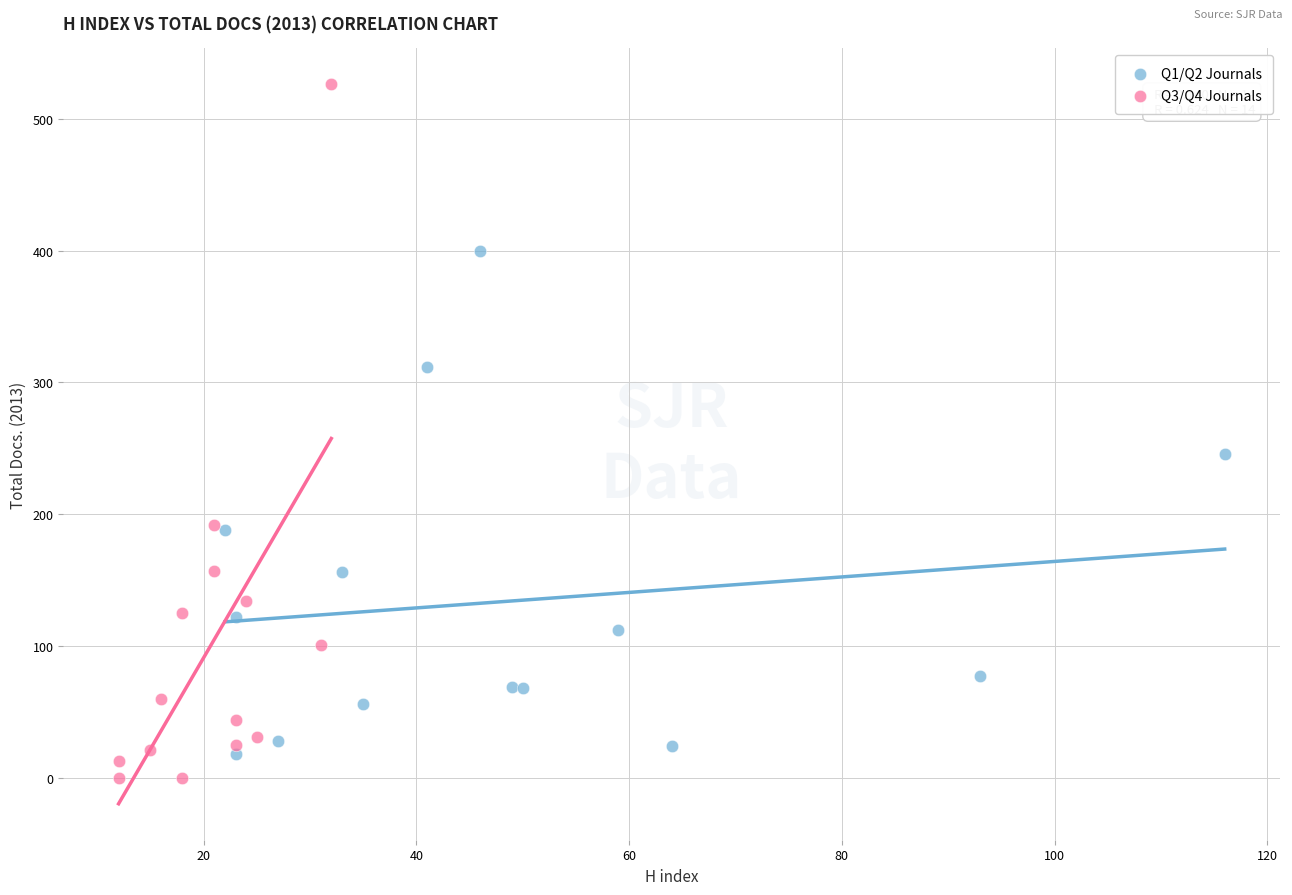

Which series has the widest spread of Y values?

Q3/Q4 Journals